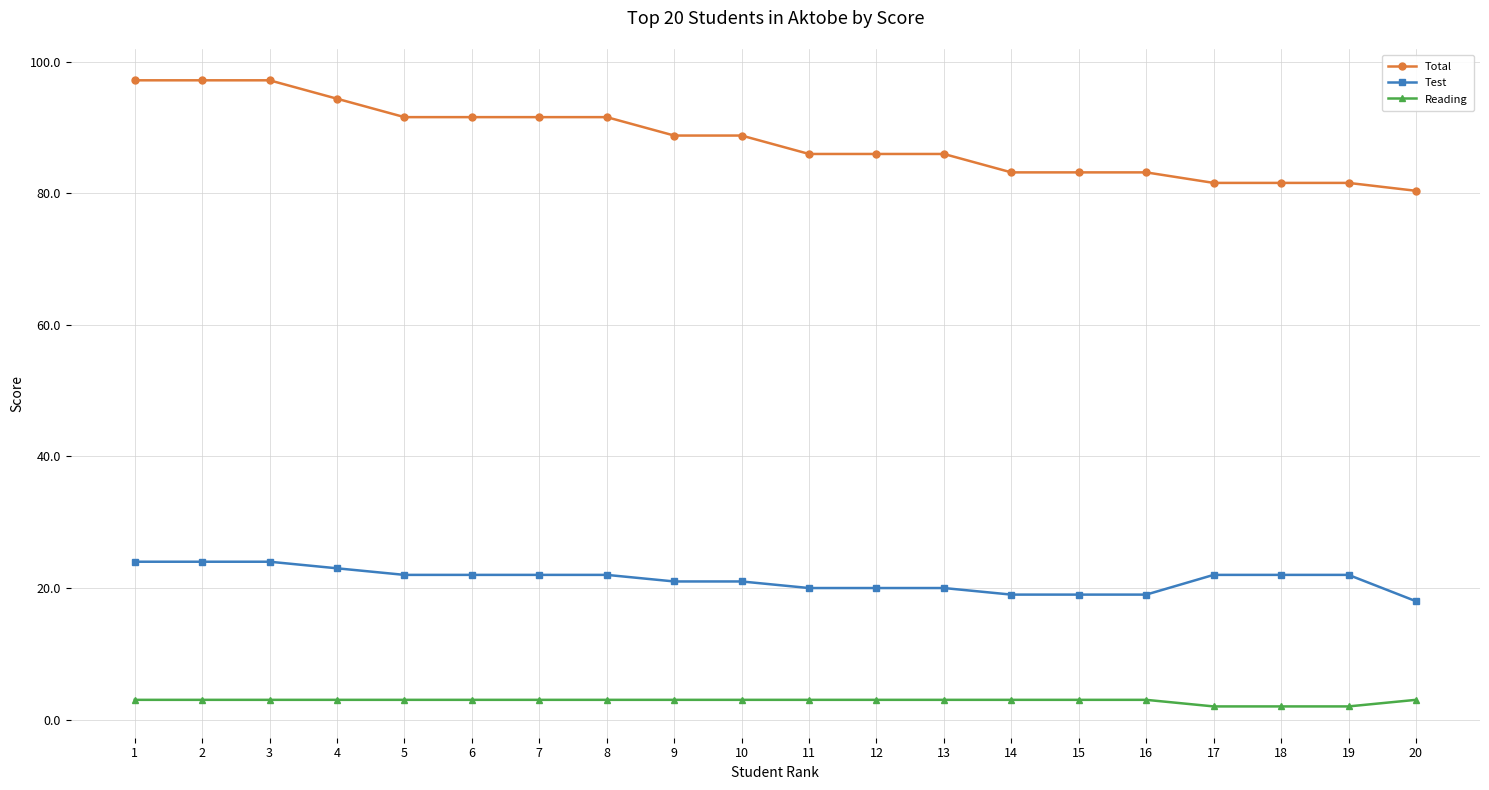

What is the sum of all Reading values?

57.0